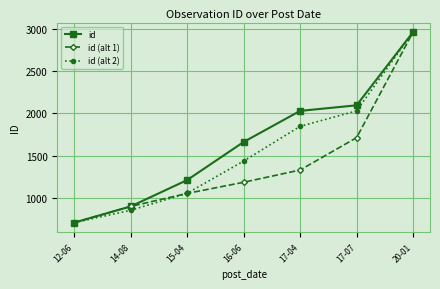

Which category has the lowest value in the id series?

12-06